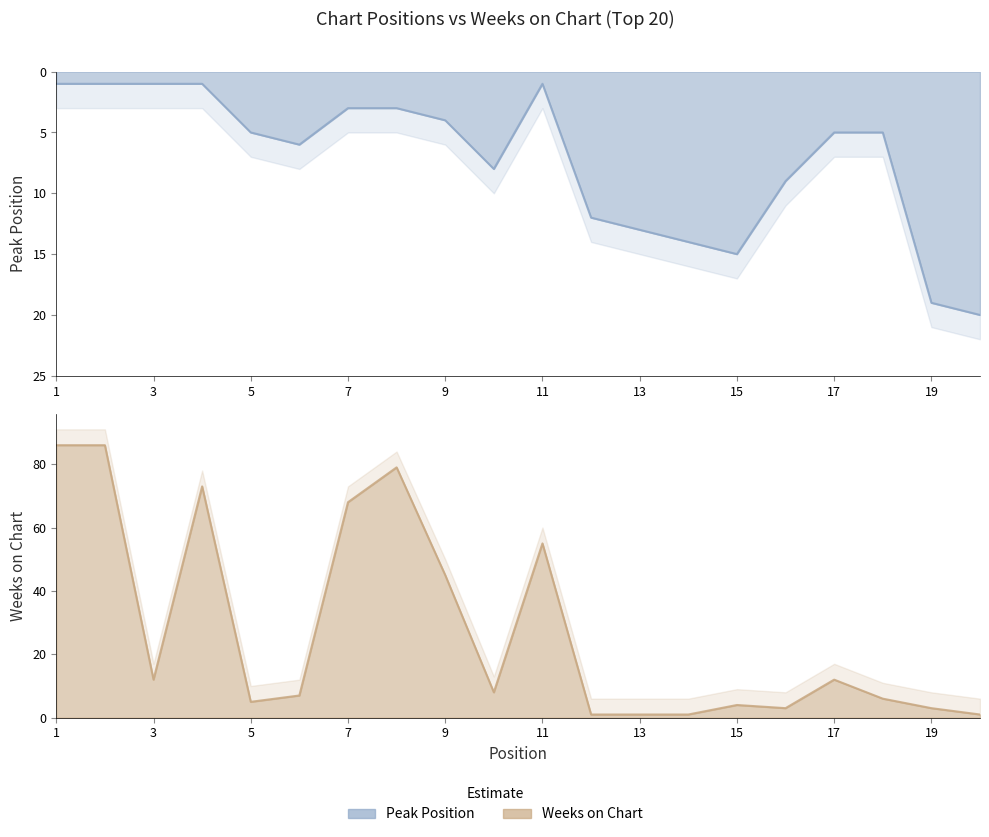

What is the difference between the Weeks on Chart values at 1 and 9?

41